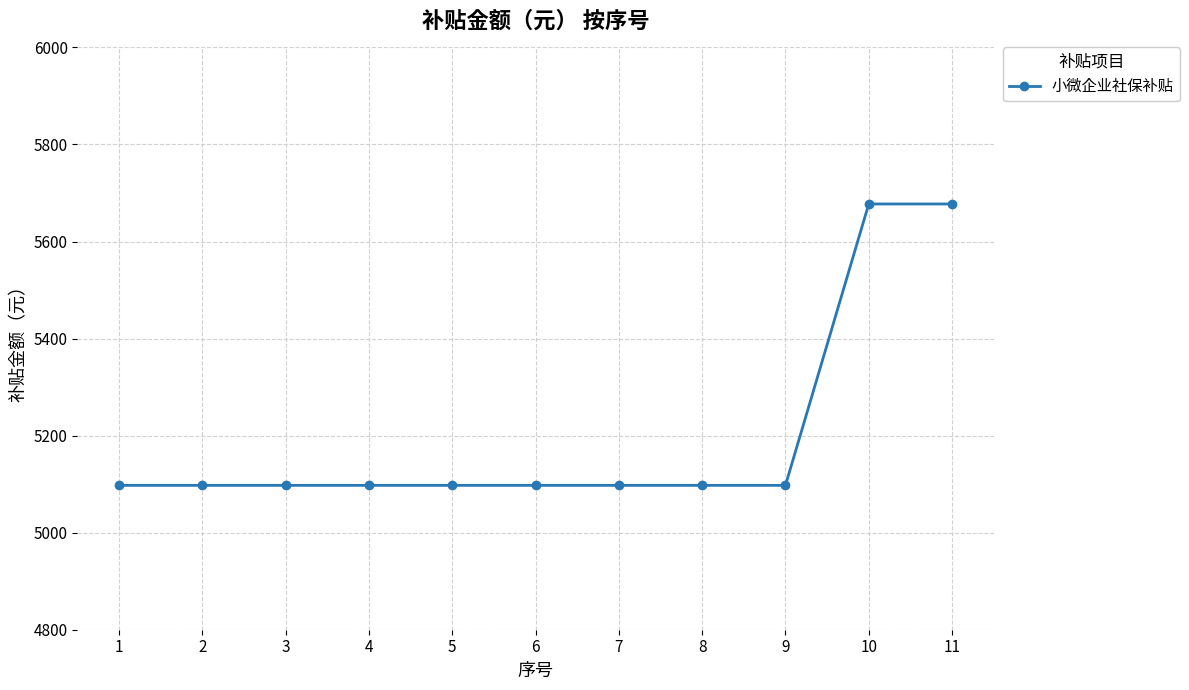

The value at 6 is 5097.5. True or false?

True